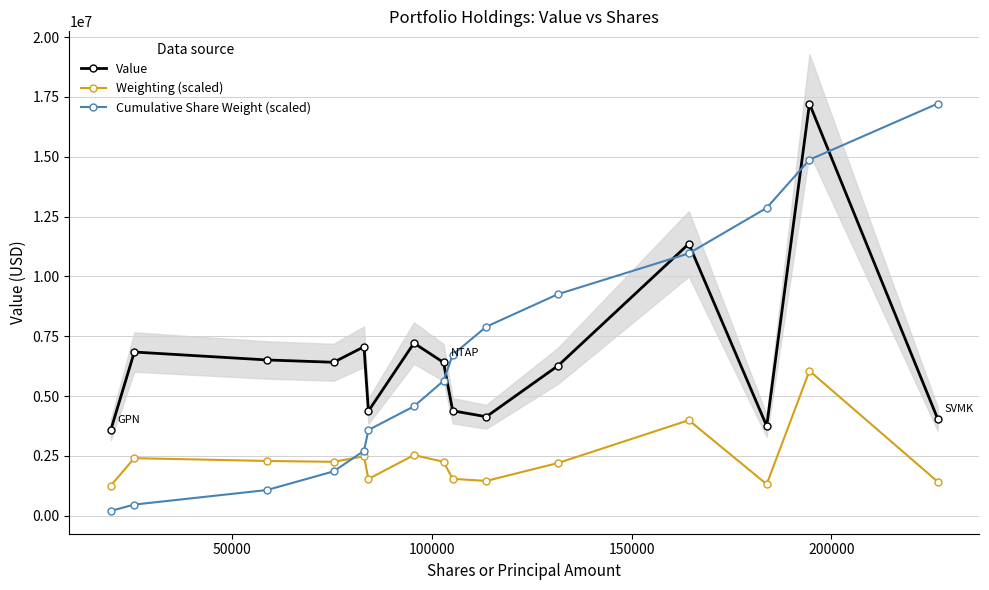

True or false: Weighting (scaled) and Value cross at least once.

False